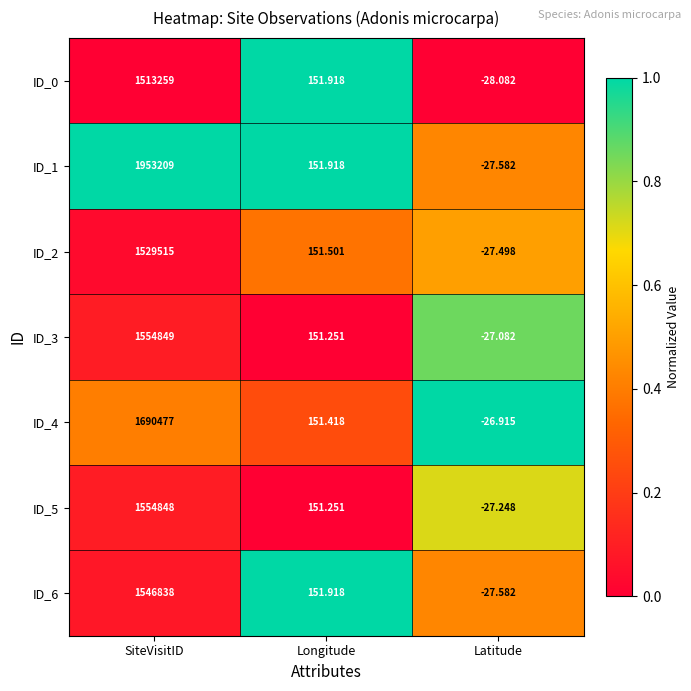

Which category has the lowest value across all series?

Latitude